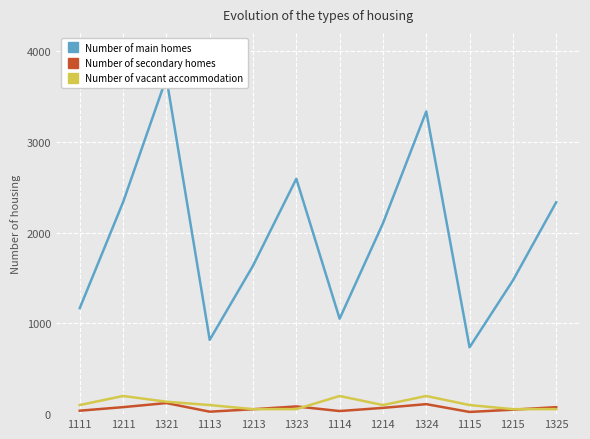

What is the difference between the second highest and minimum values in the Number of secondary homes series?

86